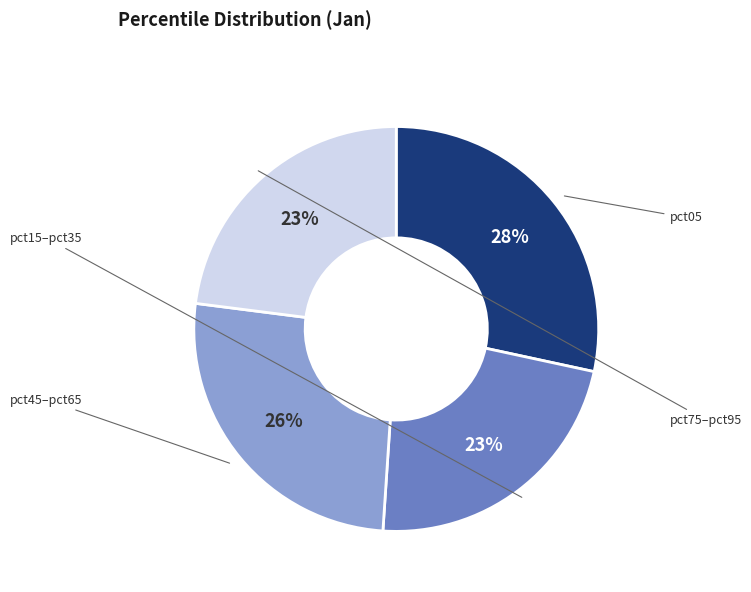

To the nearest percent, what is the average slice percentage?

25%